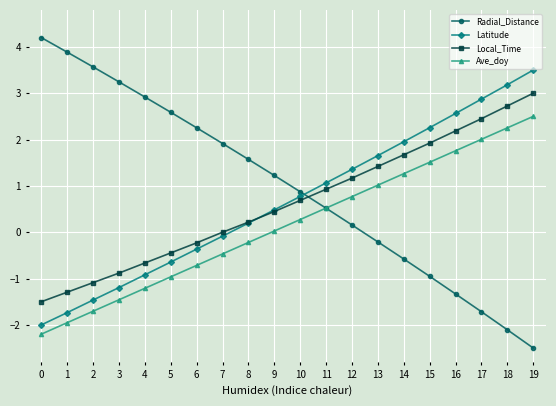

Which series has the largest range (max minus min)?

Radial_Distance